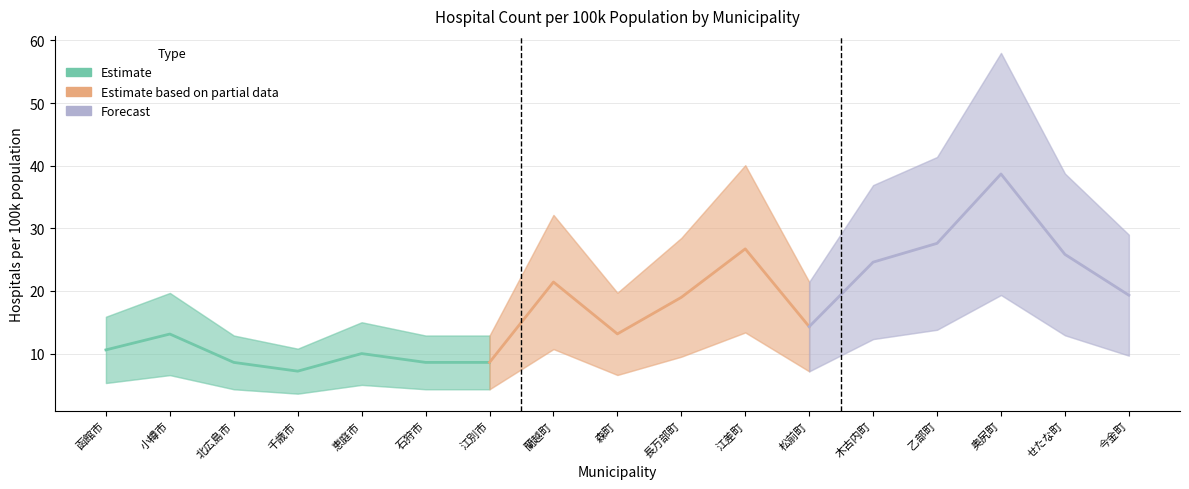

At which label is avg_hospitals_per_100k closest to 22?

蘭越町